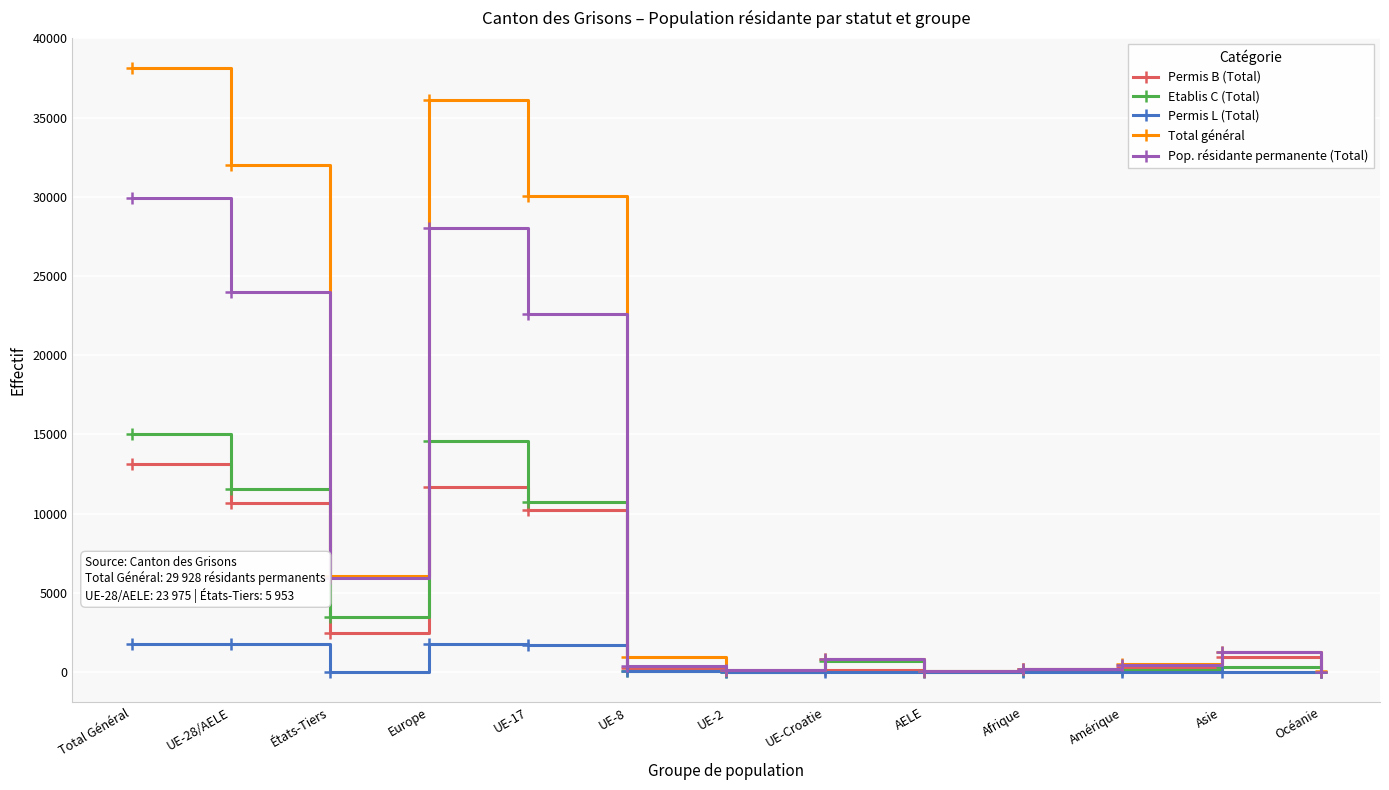

In Etablis C (Total), how many points are higher than both neighbors (excluding endpoints)?

3